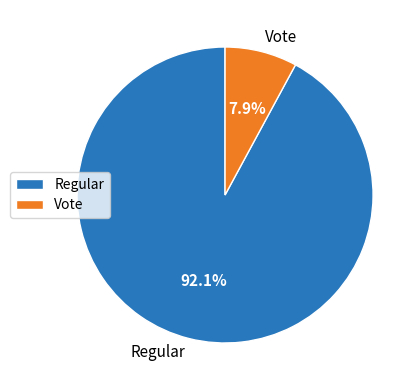

Which category has the smallest portion of the pie?

Vote